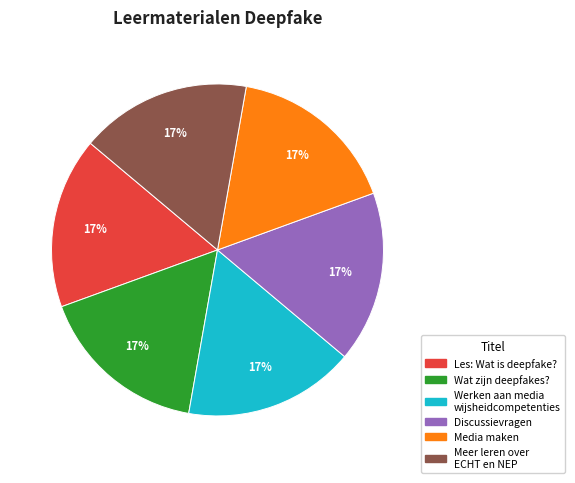

How many slices are in this pie chart?

6